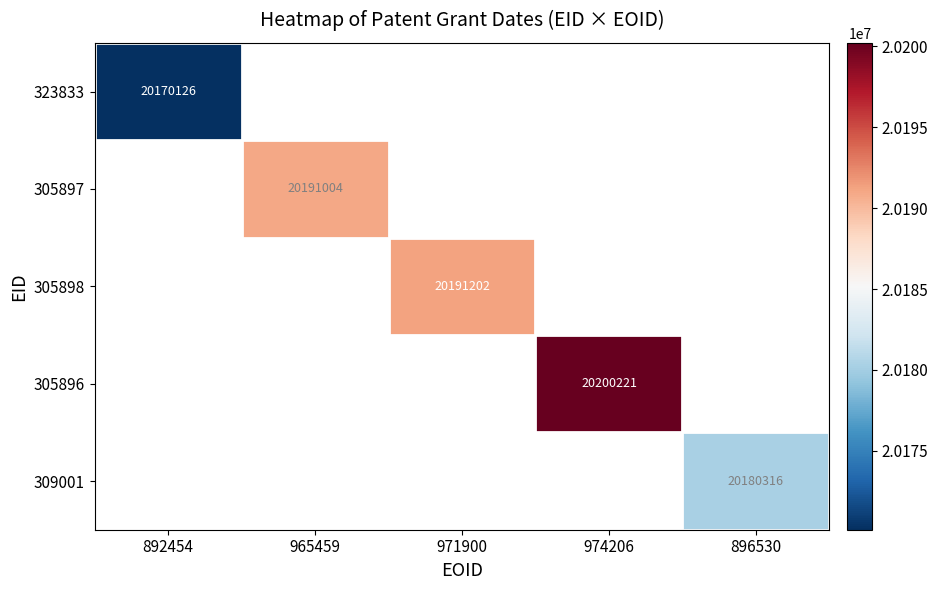

How many distinct data groups are displayed?

5